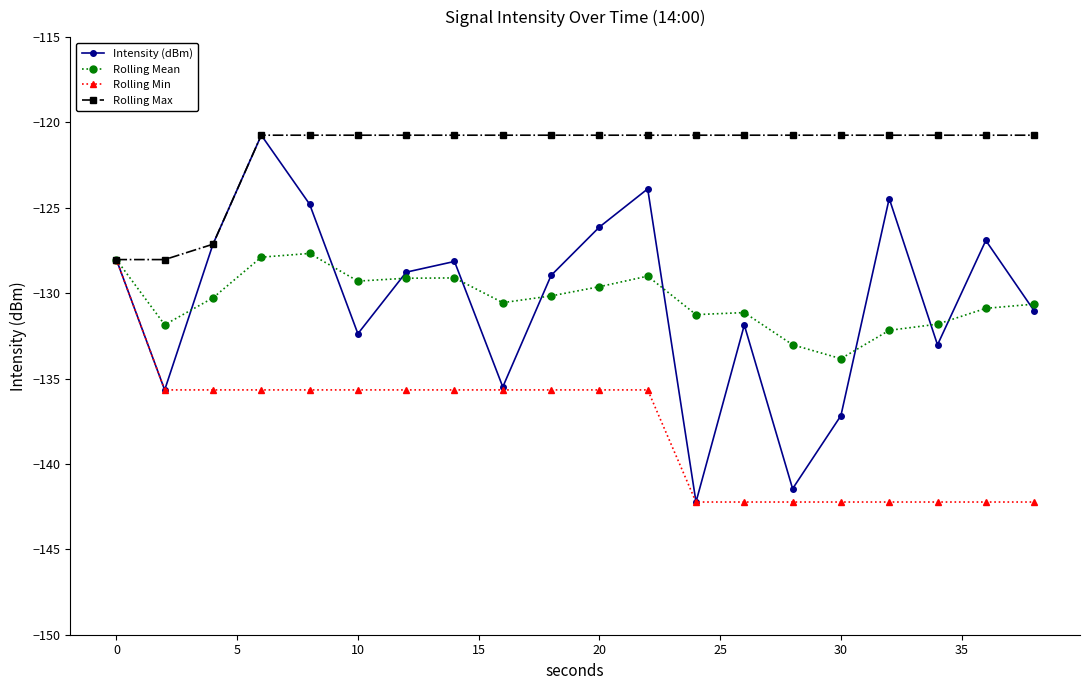

Does the chart have visible grid lines?

No